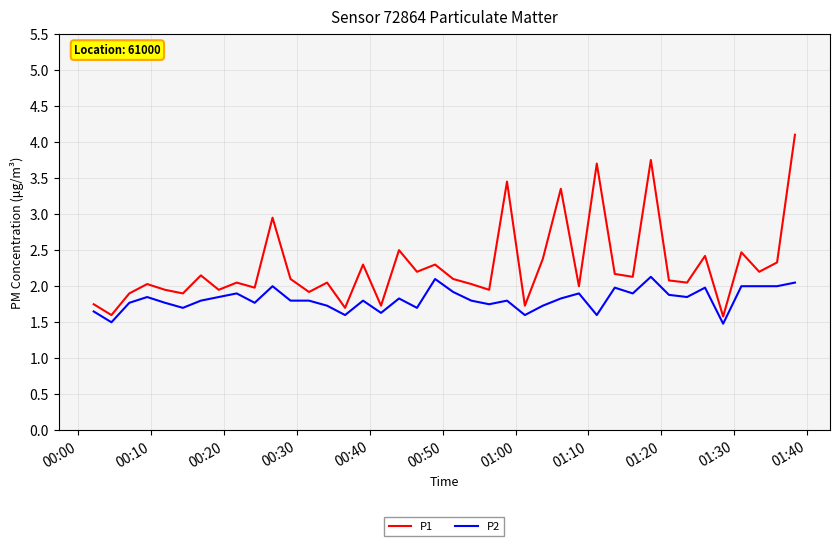

True or false: P1 and P2 cross at least once.

False